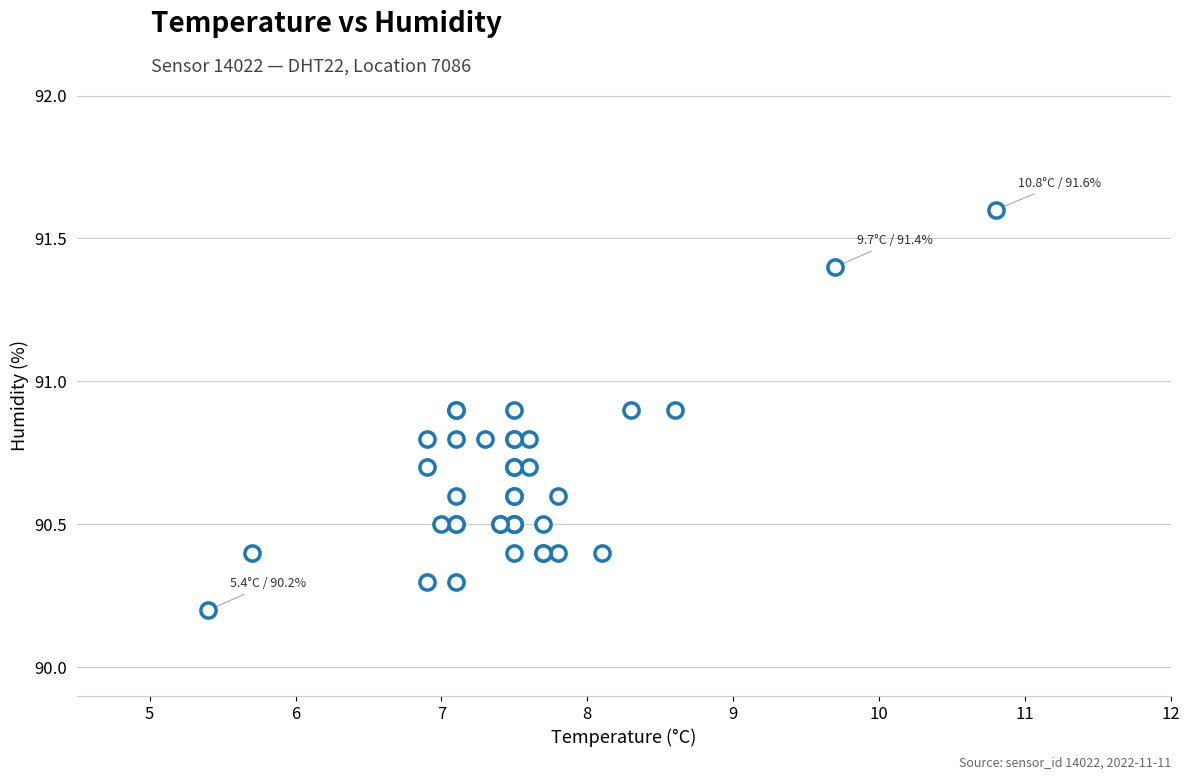

What Y value in the scatter plot is closest to 90?

90.2